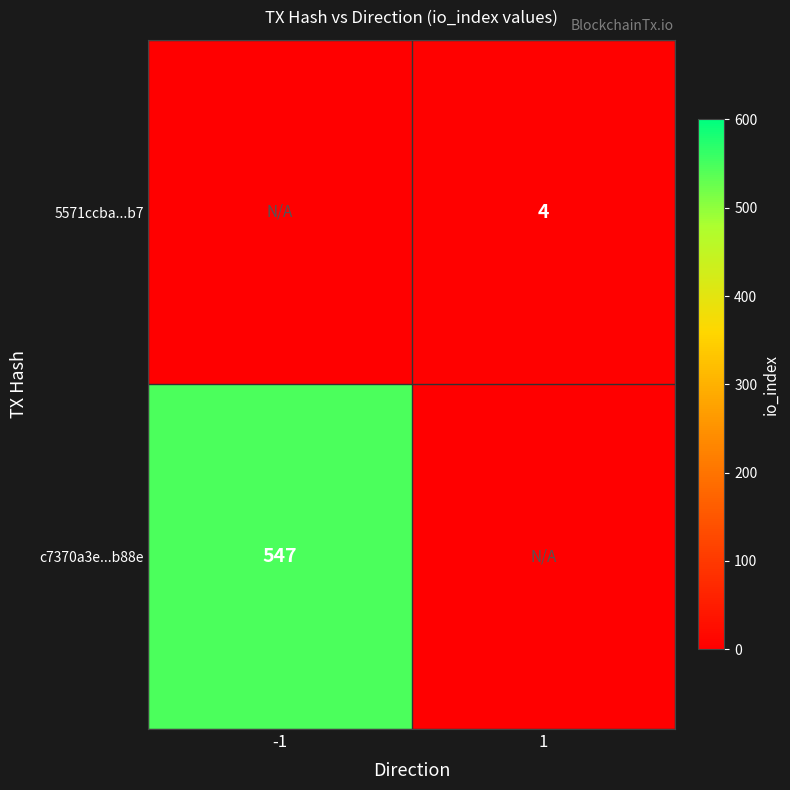

What is the total value across all series at 1?

4